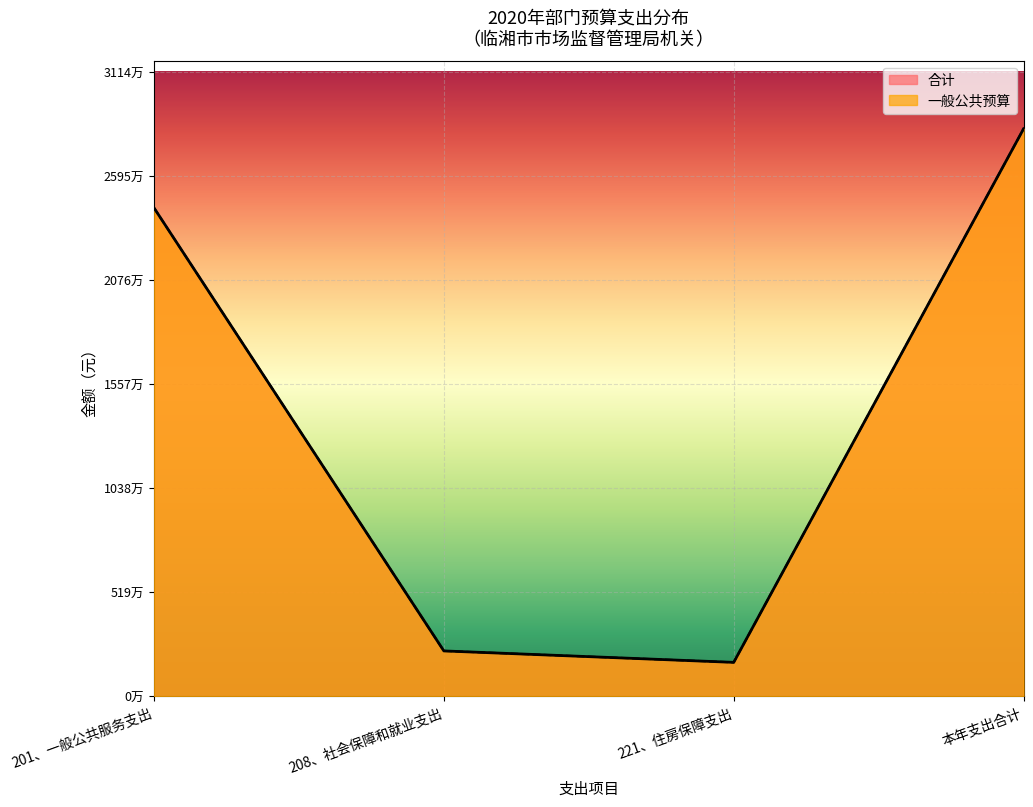

True or false: 合计 and 一般公共预算 intersect in this chart.

False